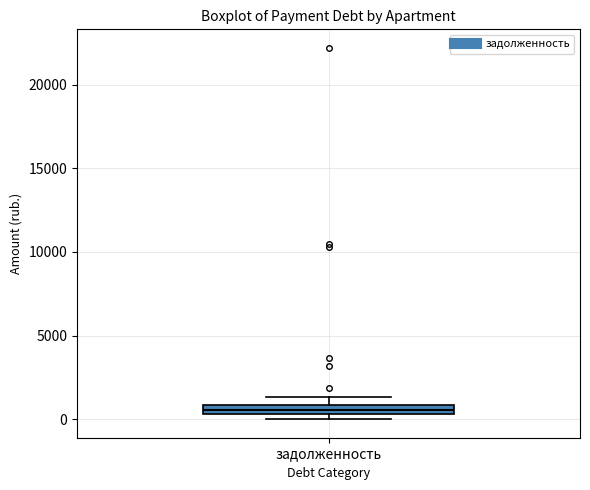

Where is the lower edge of the box for задолженность on the y-axis? The values are not printed on the chart, so give them approximately, as read against the axis.

500